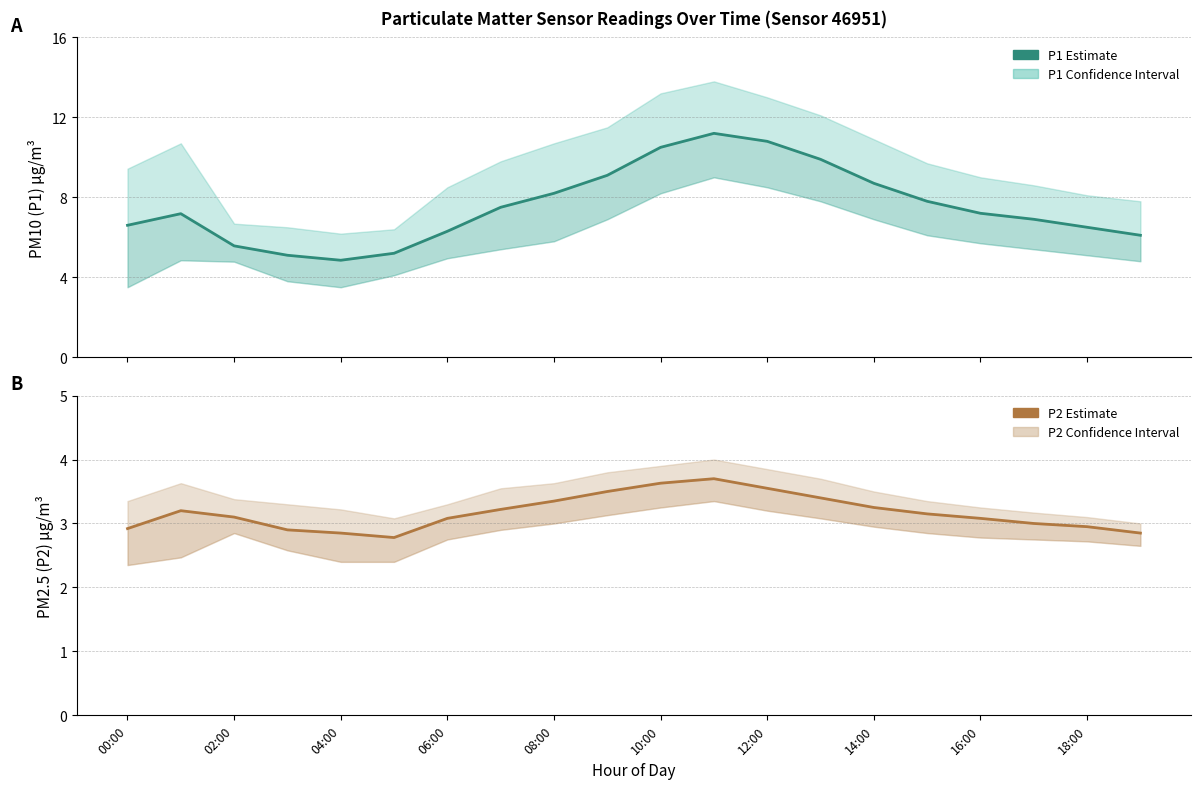

What is the spread (max minus min) of values at 18:00?

5.6